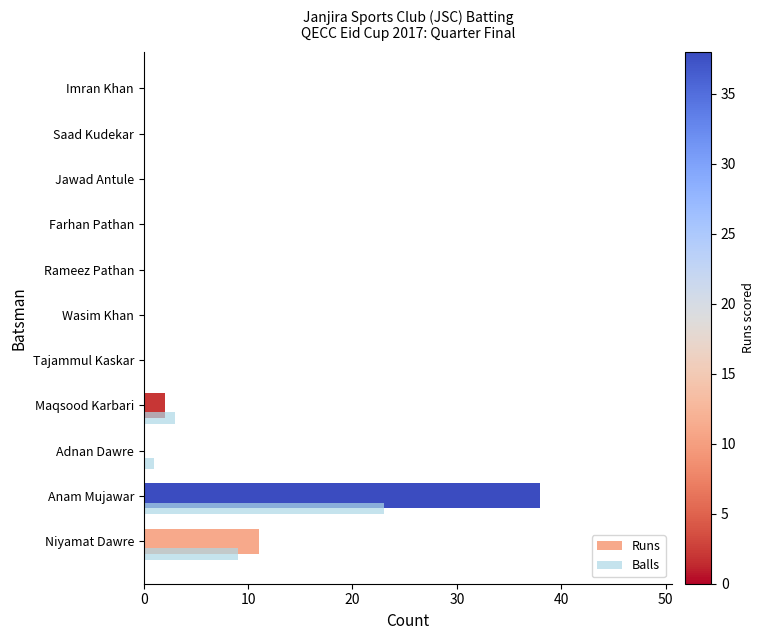

Which series changed the most between Maqsood Karbari and Tajammul Kaskar?

Balls